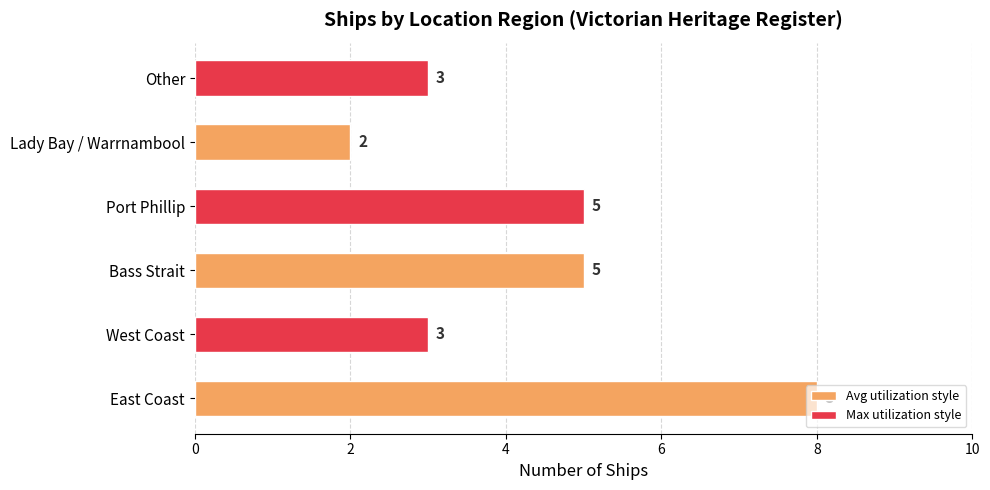

What is the ratio of the value at Lady Bay / Warrnambool to the value at Bass Strait?

0.4